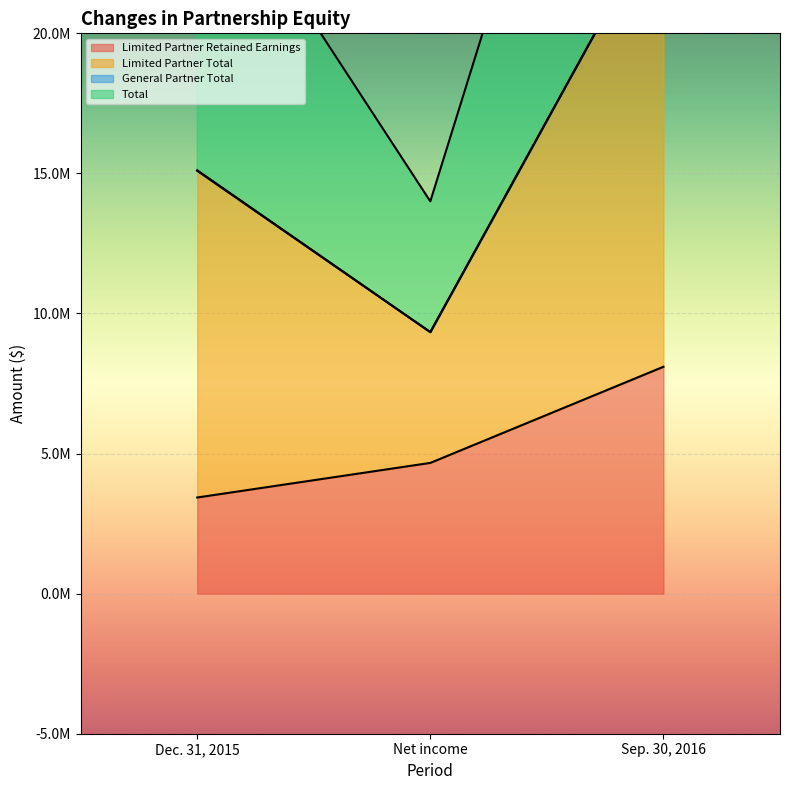

What is the sum of all Limited Partner Retained Earnings values?

16196400